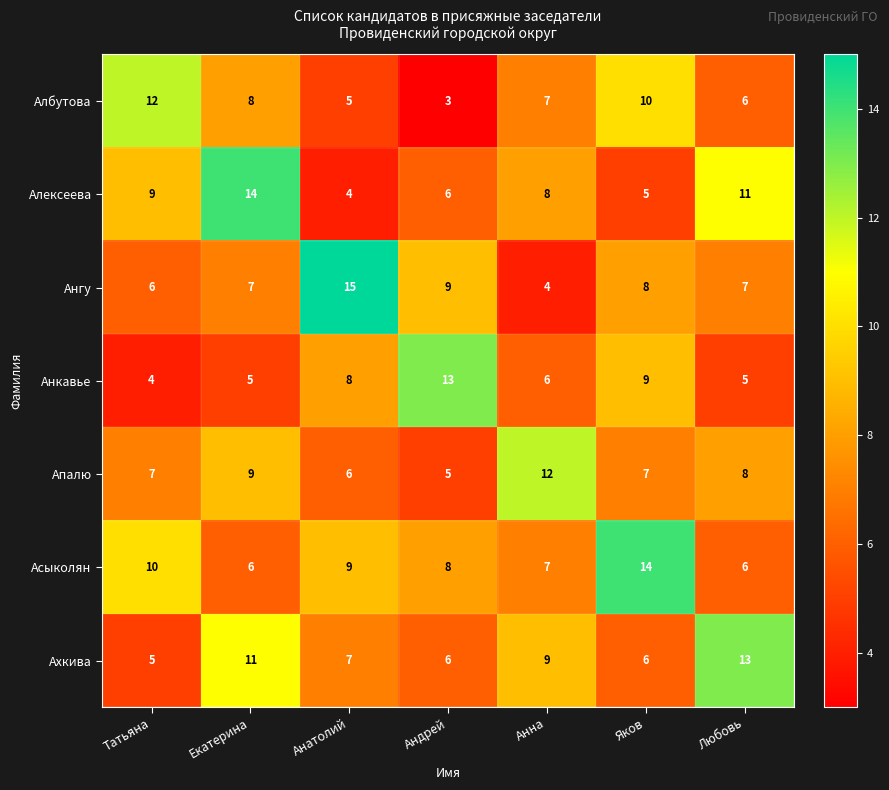

What is the difference between the maximum and second lowest values in the Асыколян series?

8